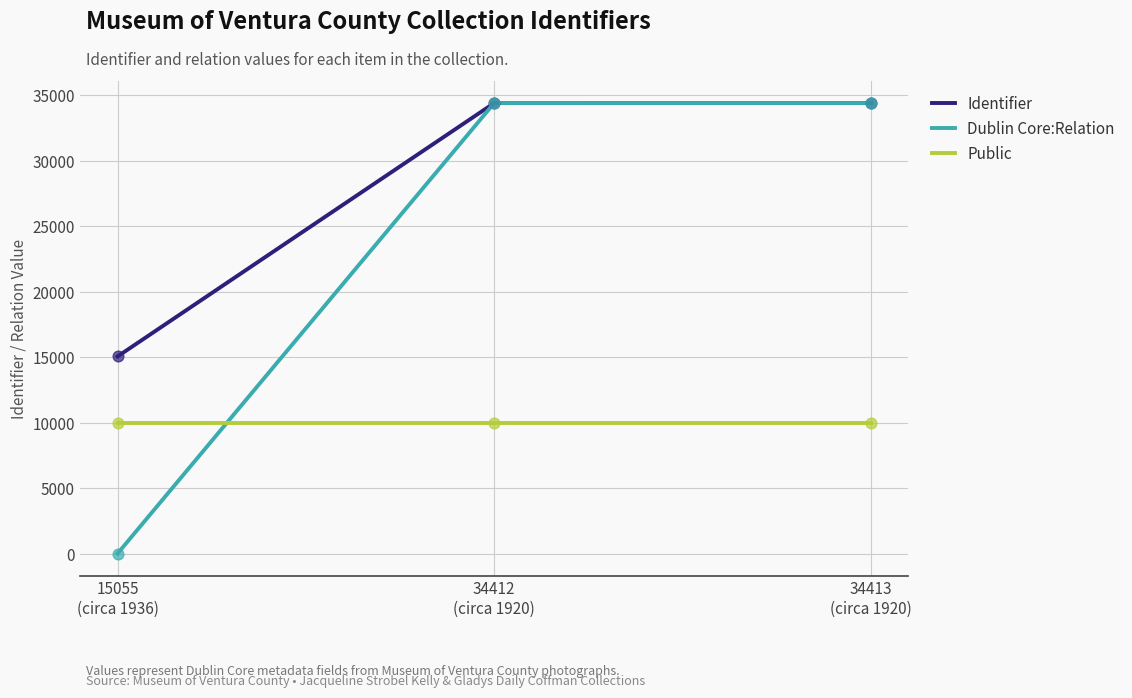

Which series has the largest range (max minus min)?

Dublin Core:Relation